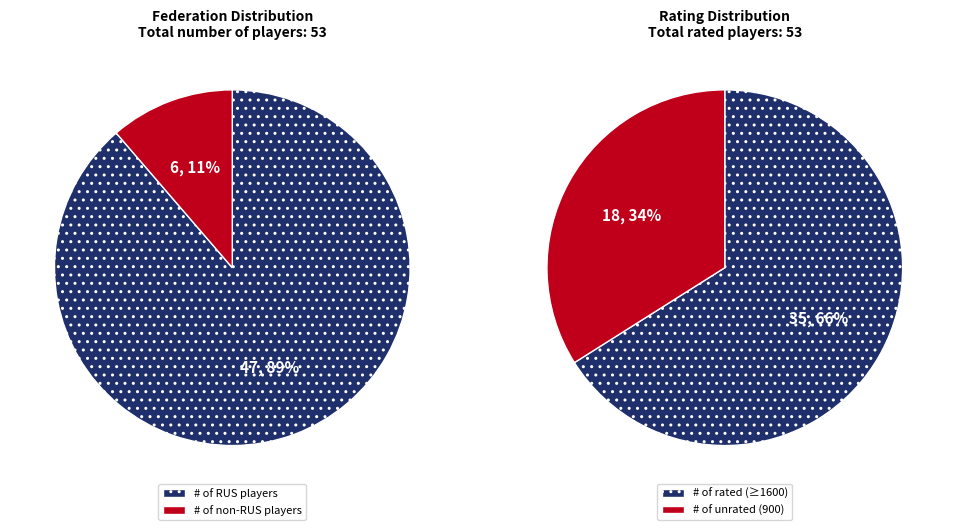

What is the ratio of the value at Other to the value at RUS?

0.1